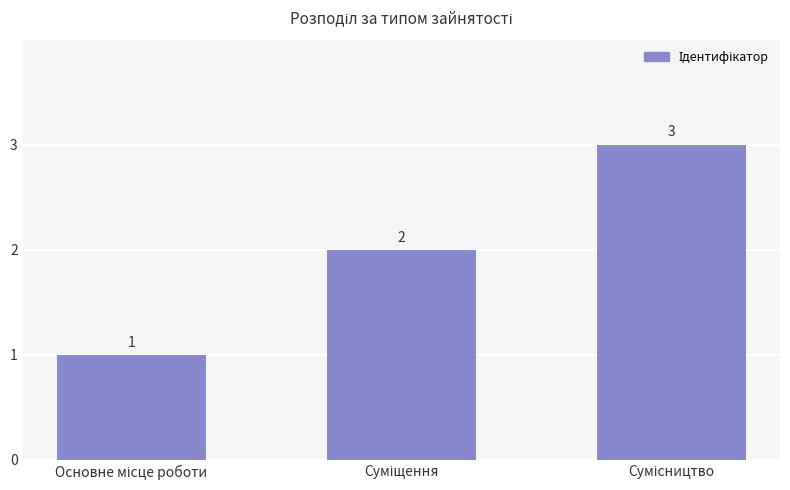

What is the value of the 3rd bar from the left?

3